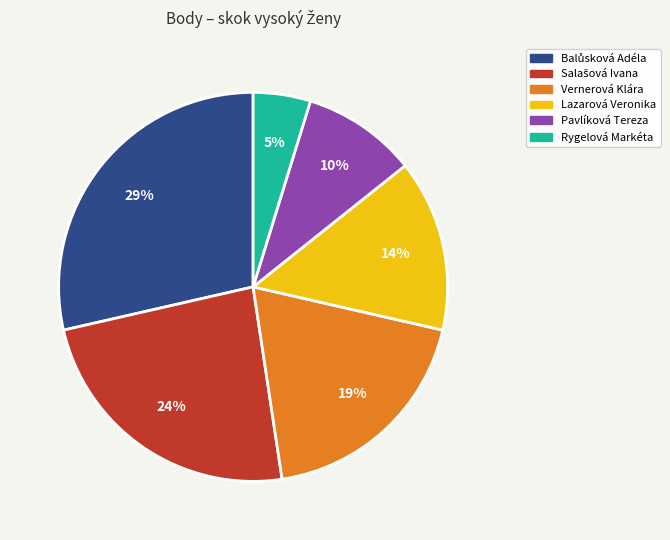

To the nearest percent, what is the difference between the largest and smallest slice percentages?

24%